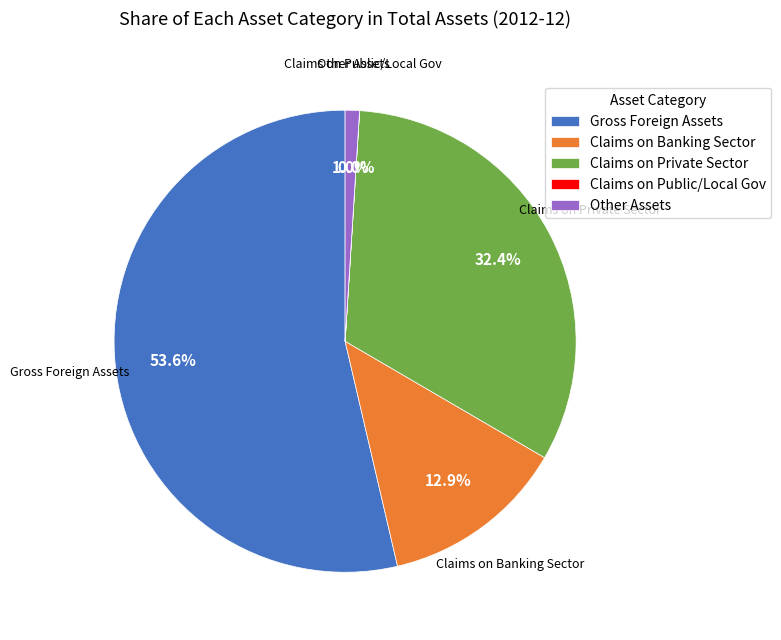

What is the largest slice in the pie chart?

Gross Foreign Assets